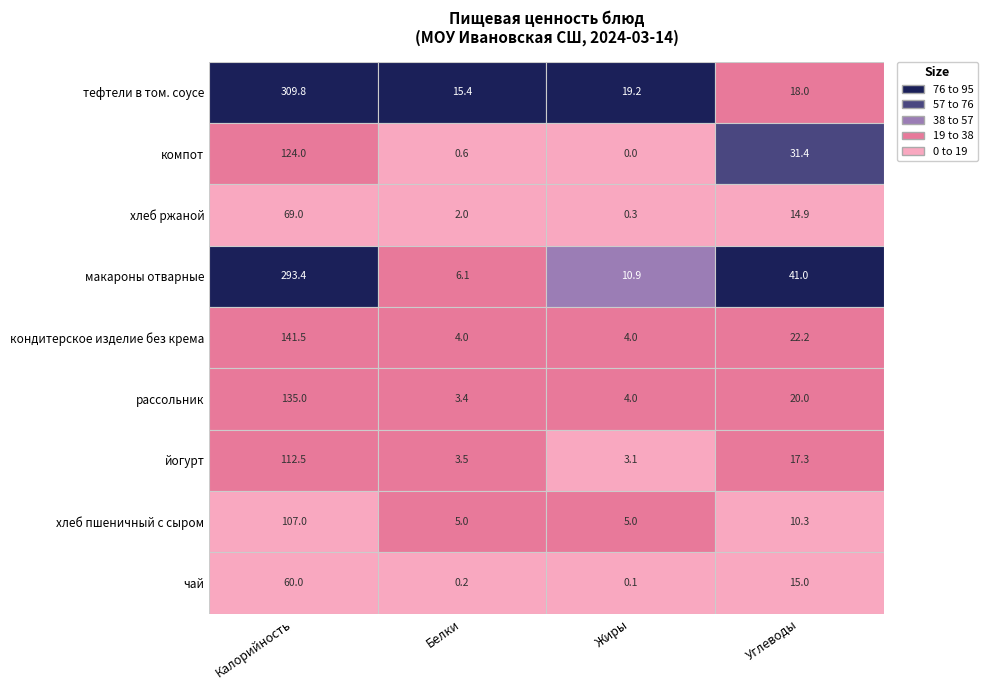

What is the maximum value for компот?

124.0